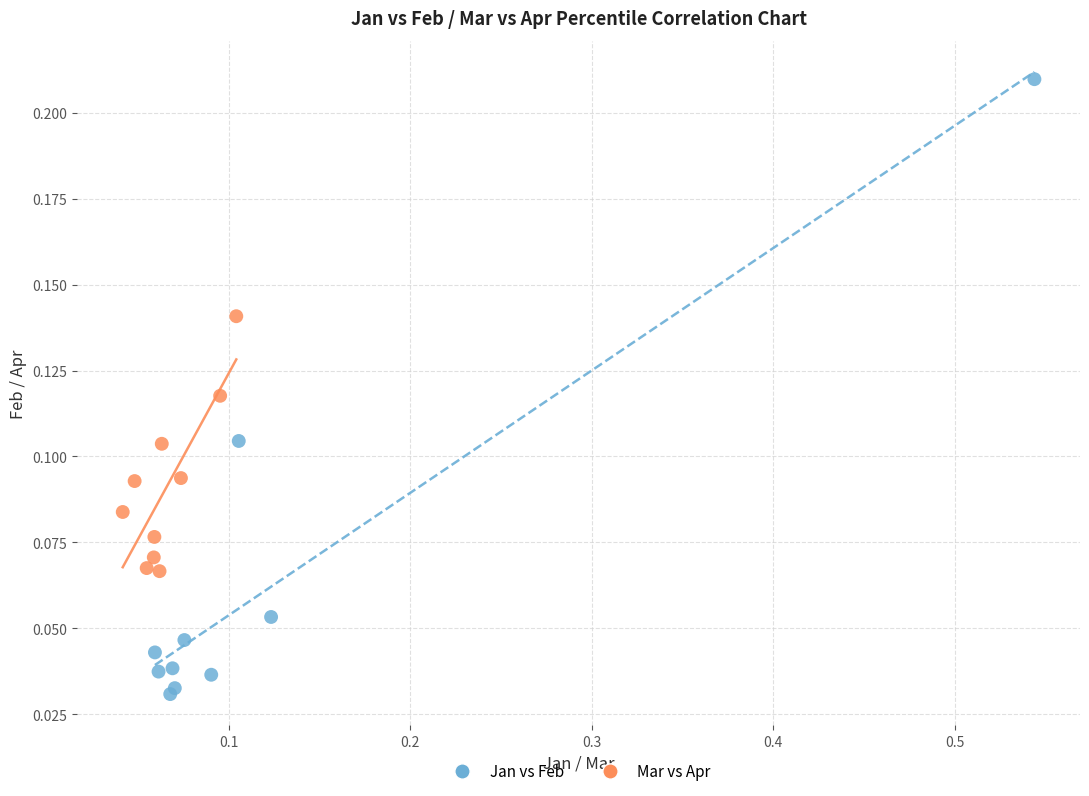

Which series reaches the minimum Y coordinate?

Jan vs Feb